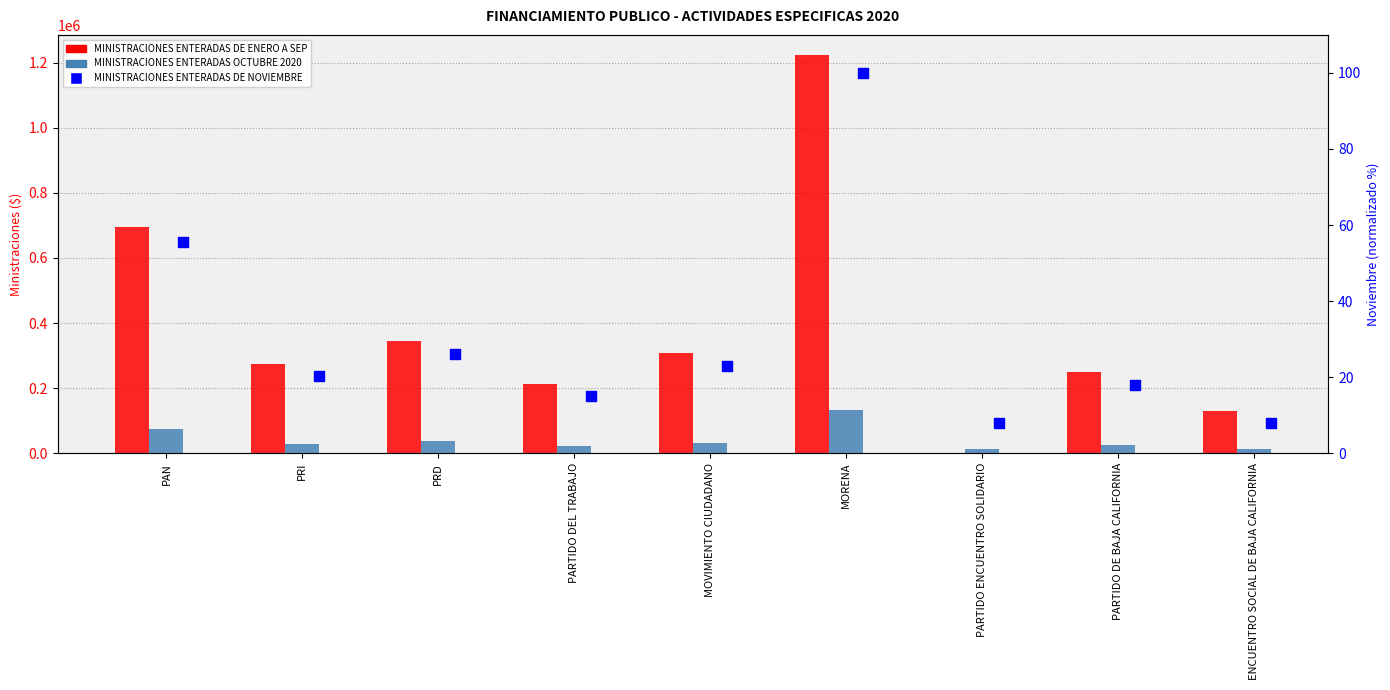

Which series reaches the minimum Y coordinate?

MINISTRACIONES ENTERADAS DE ENERO A SEP